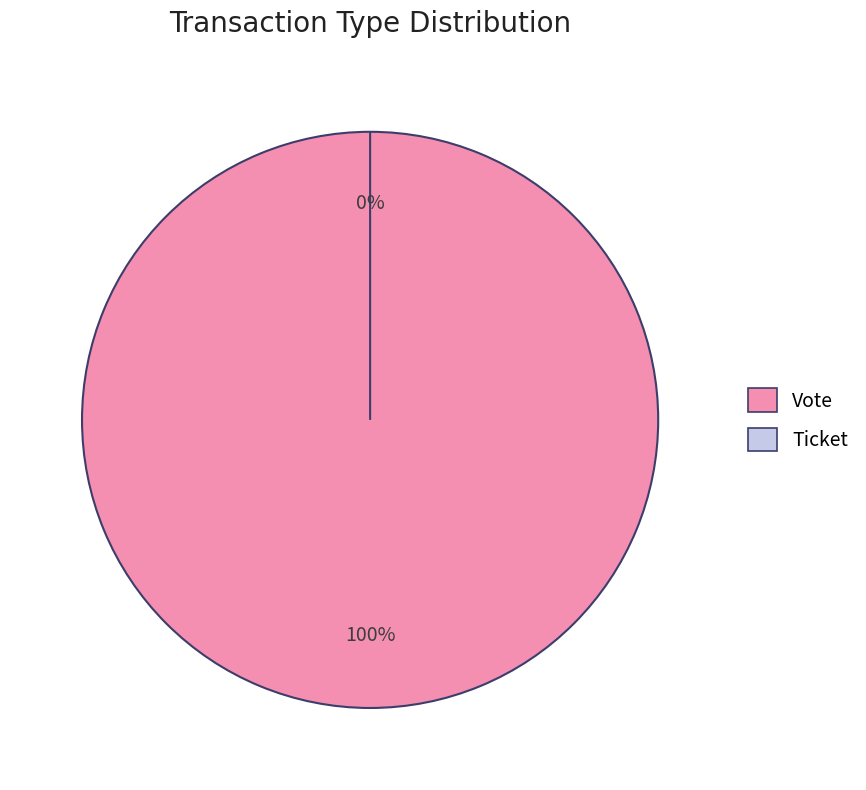

Is it true that Vote is 88% of the pie?

False